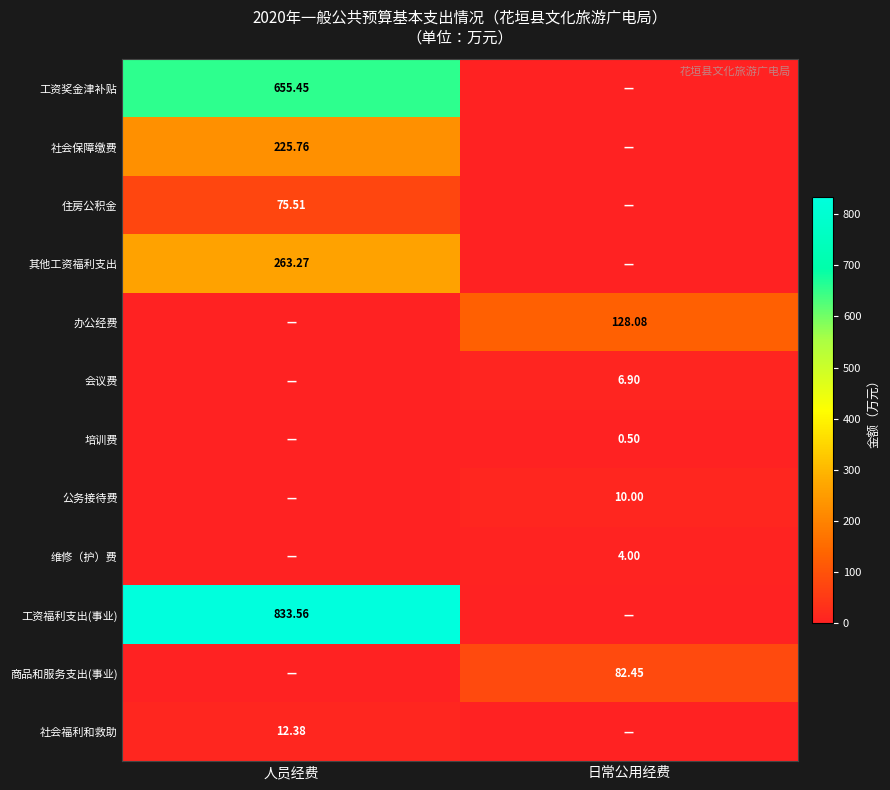

At how many categories does at least one series exceed 390?

1